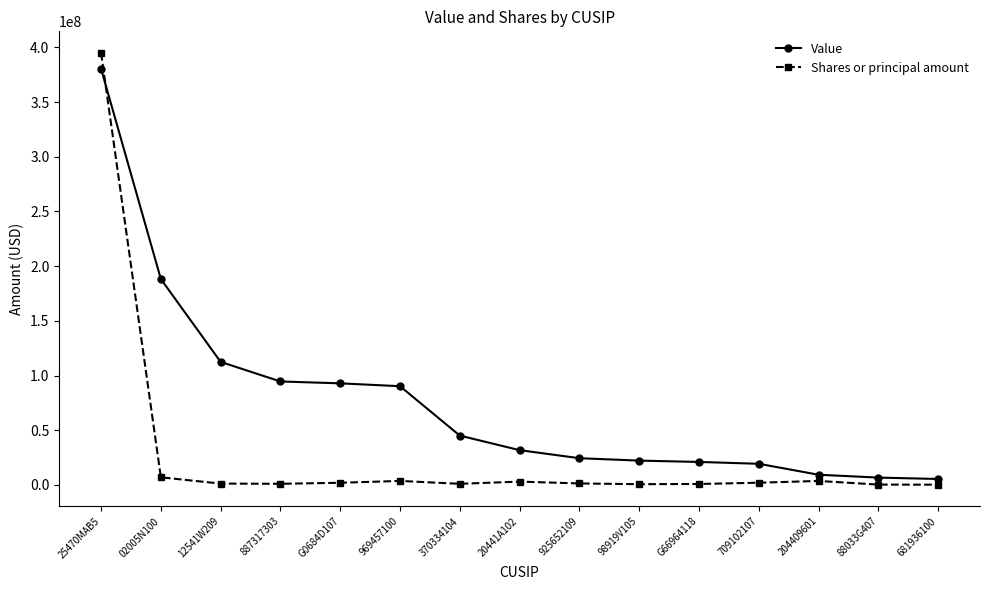

The value of Value at 25470MAB5 is 380464000. True or false?

True